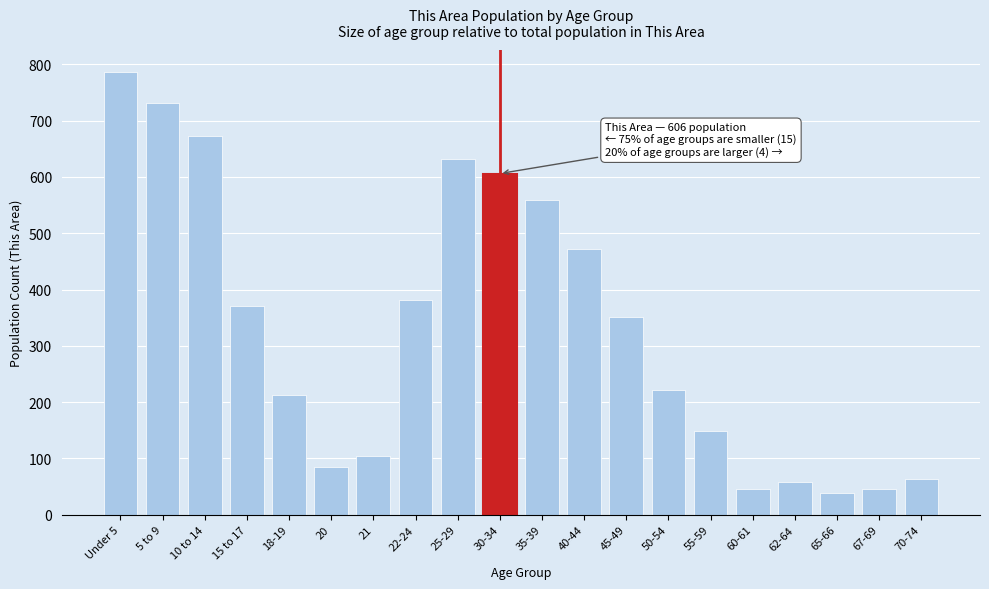

Reading left to right, list all the values displayed in this chart.

Under 5=786	5 to 9=731	10 to 14=672	15 to 17=370	18-19=212	20=84	21=105	22-24=382	25-29=631	30-34=606	35-39=559	40-44=472	45-49=352	50-54=221	55-59=149	60-61=45	62-64=59	65-66=39	67-69=45	70-74=63